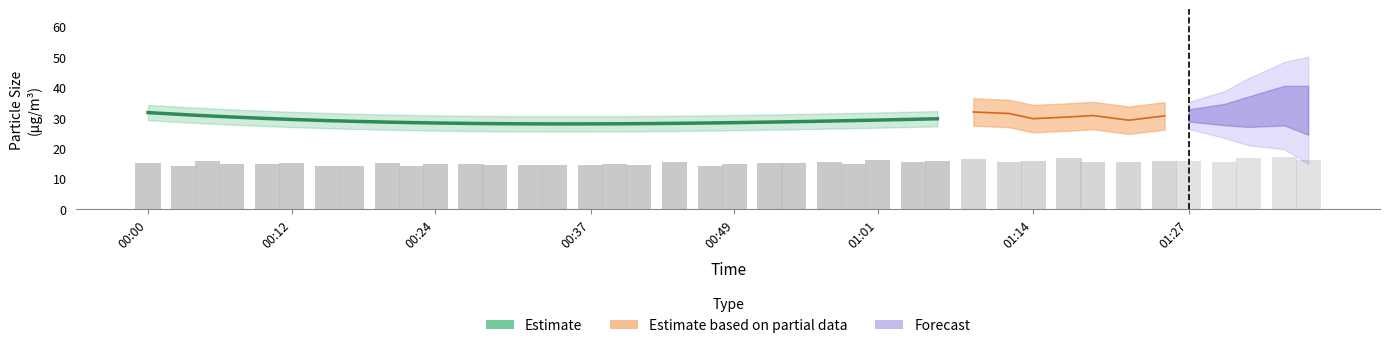

What is the lowest value of the SDS_P2 (observed) series?

13.9